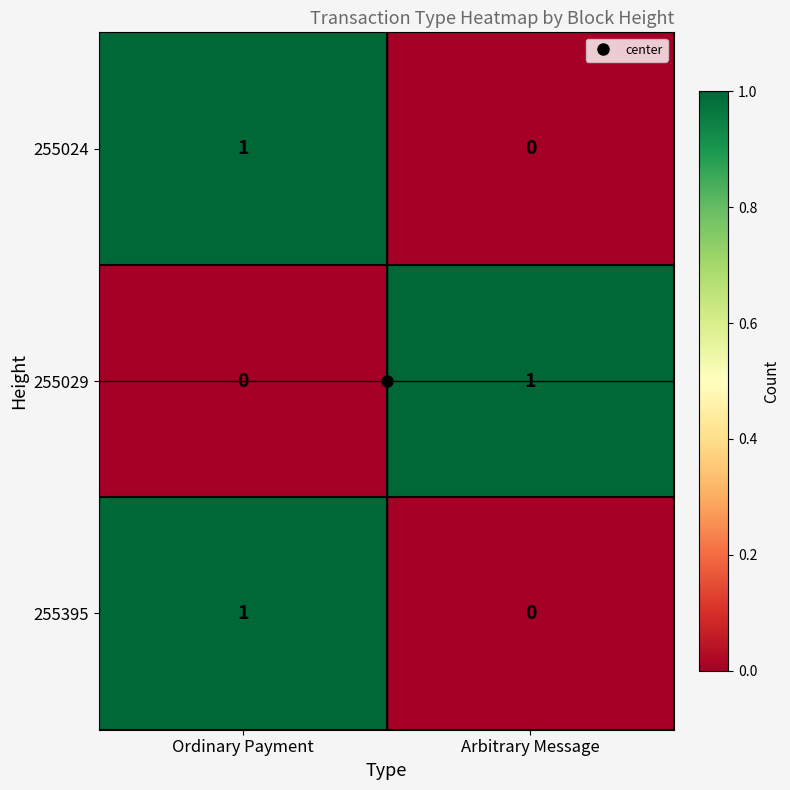

At which category is the sum across all series the highest?

Ordinary Payment